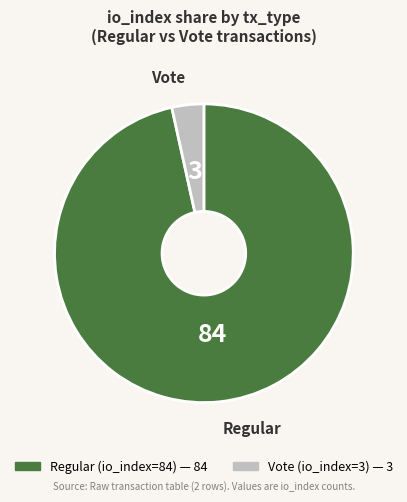

Is there a majority slice in this chart?

Yes